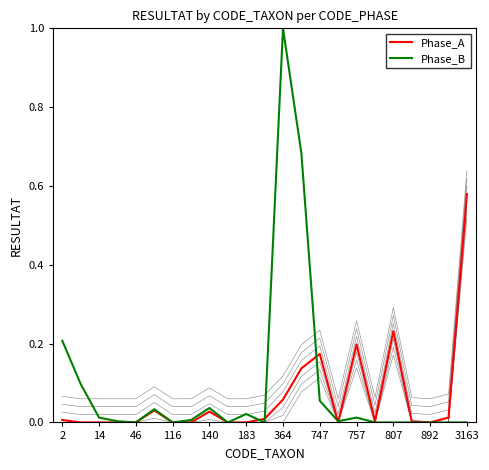

True or false: Phase_B and Phase_A cross at least once.

True